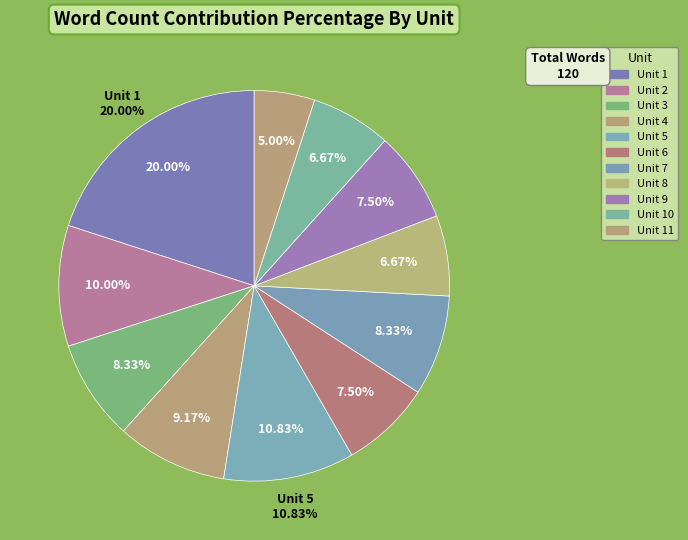

To the nearest percent, what is the difference between the largest and smallest slice percentages?

15%